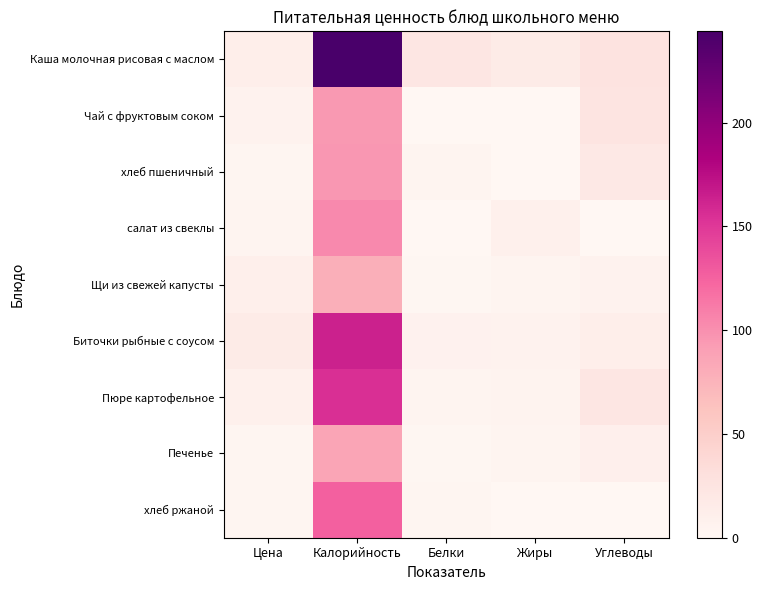

Which series has the largest range (max minus min)?

Каша молочная рисовая с маслом